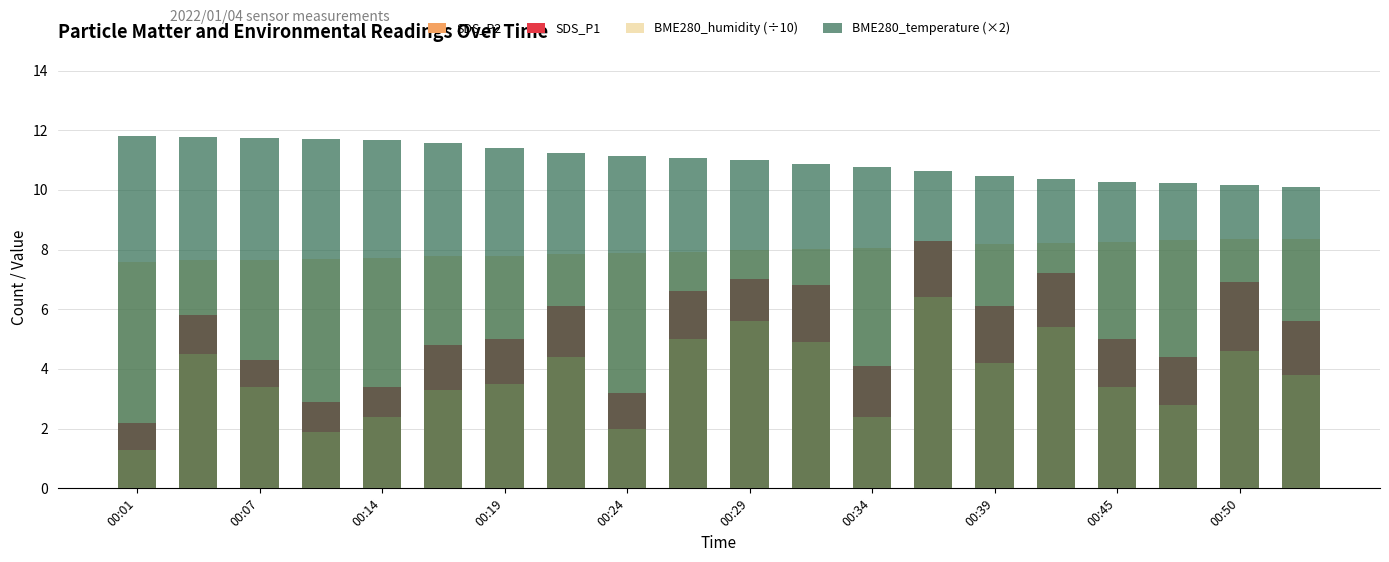

What is the sum of the SDS_P1 values at 00:50 and 00:29?

3.7